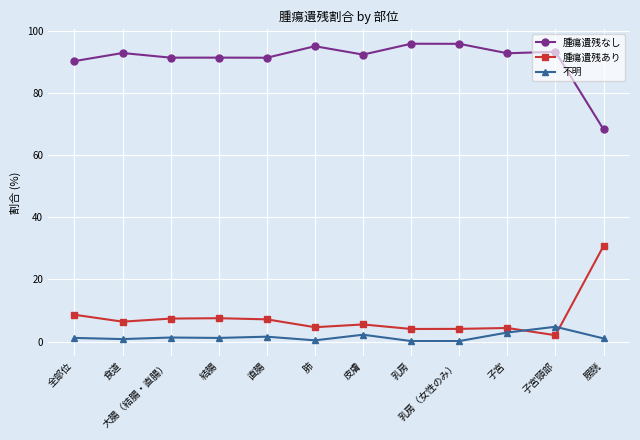

What is the sum of the 不明 values at 結腸 and 大腸（結腸・直腸）?

2.5